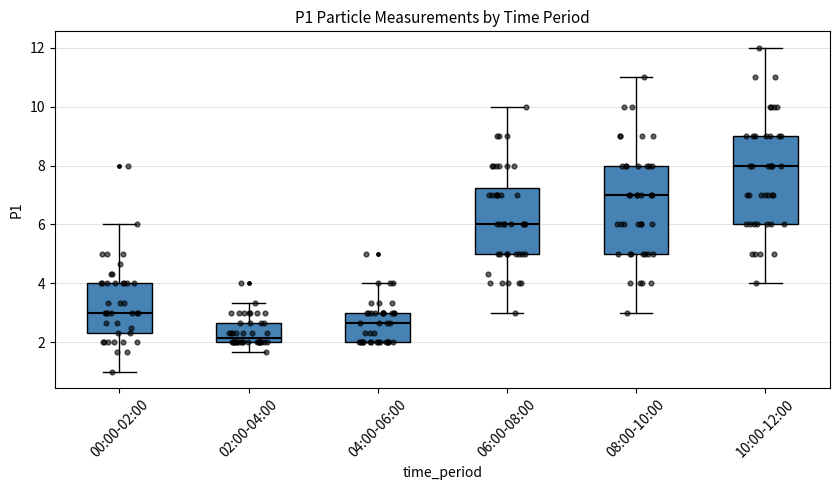

Which box's median line is the highest?

10:00-12:00